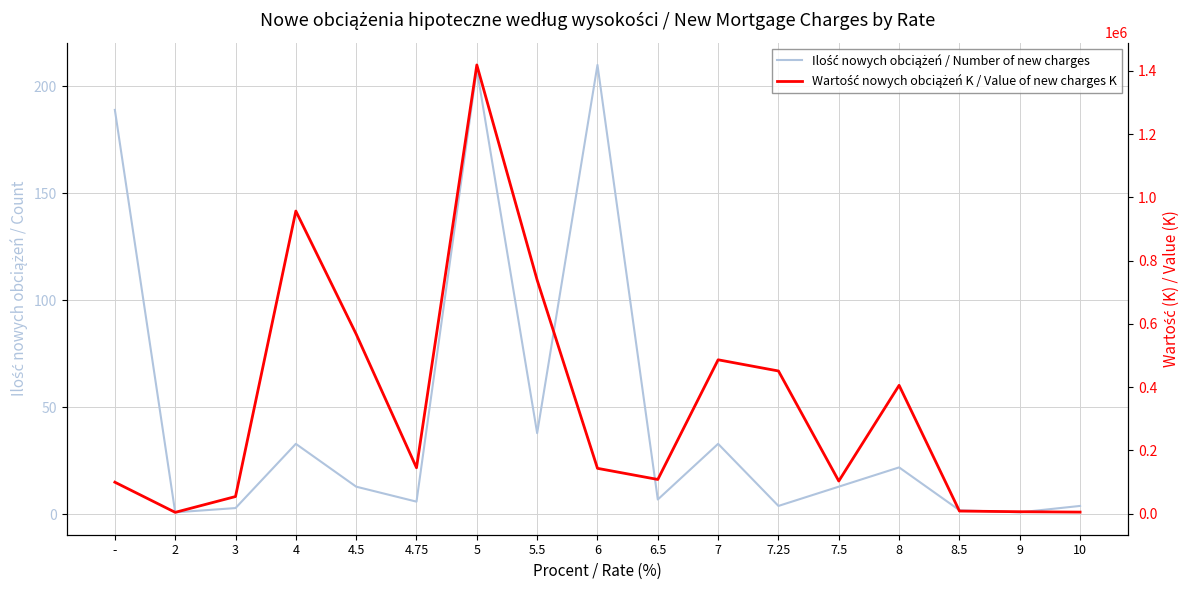

Rank the categories by Ilość nowych obciążeń / Number of new charges value from lowest to highest.

2, 9, 8.5, 3, 7.25, 10, 4.75, 6.5, 4.5, 7.5, 8, 4, 7, 5.5, -, 5, 6